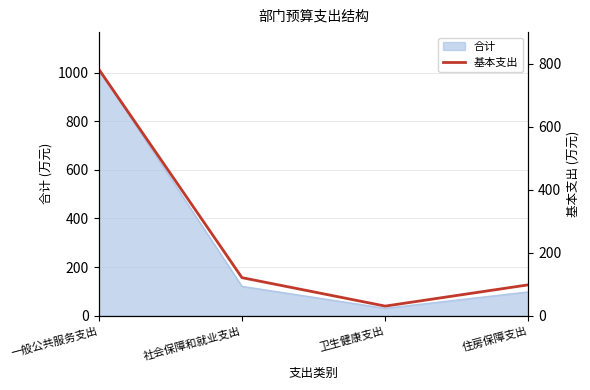

What is the highest value of the 合计 series?

1015.1